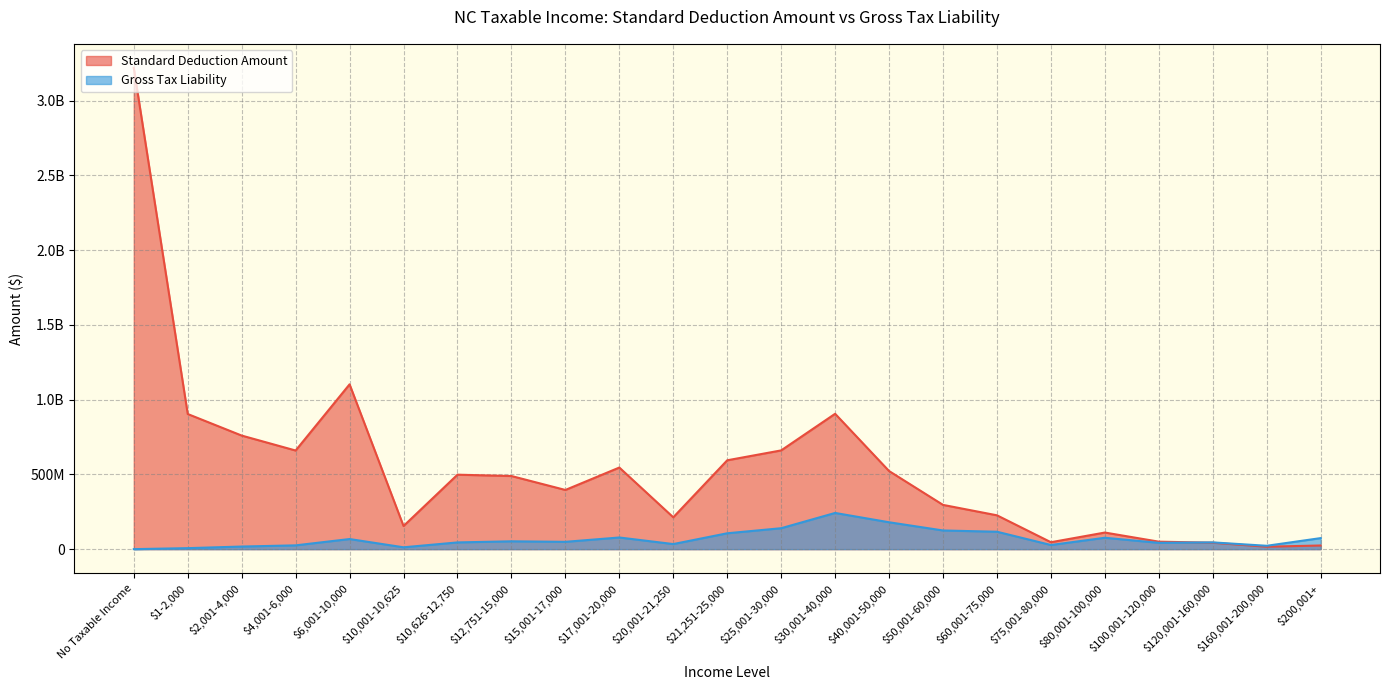

What is the minimum value for Standard Deduction Amount?

16357500